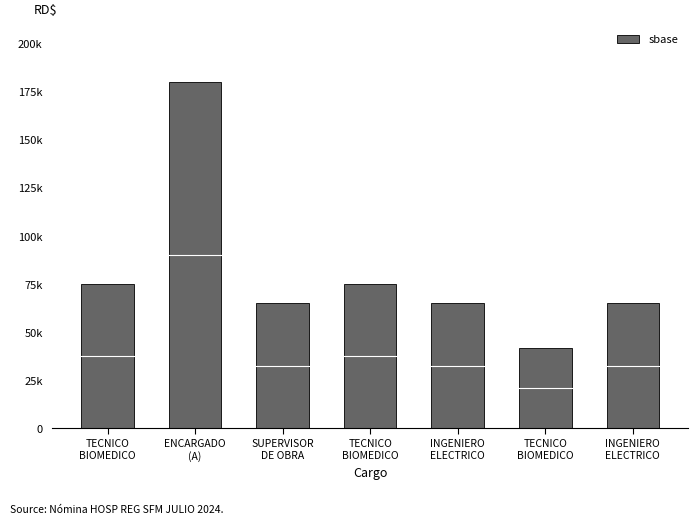

The chart shows a value of 42000 at TECNICO
BIOMEDICO. True or false?

True